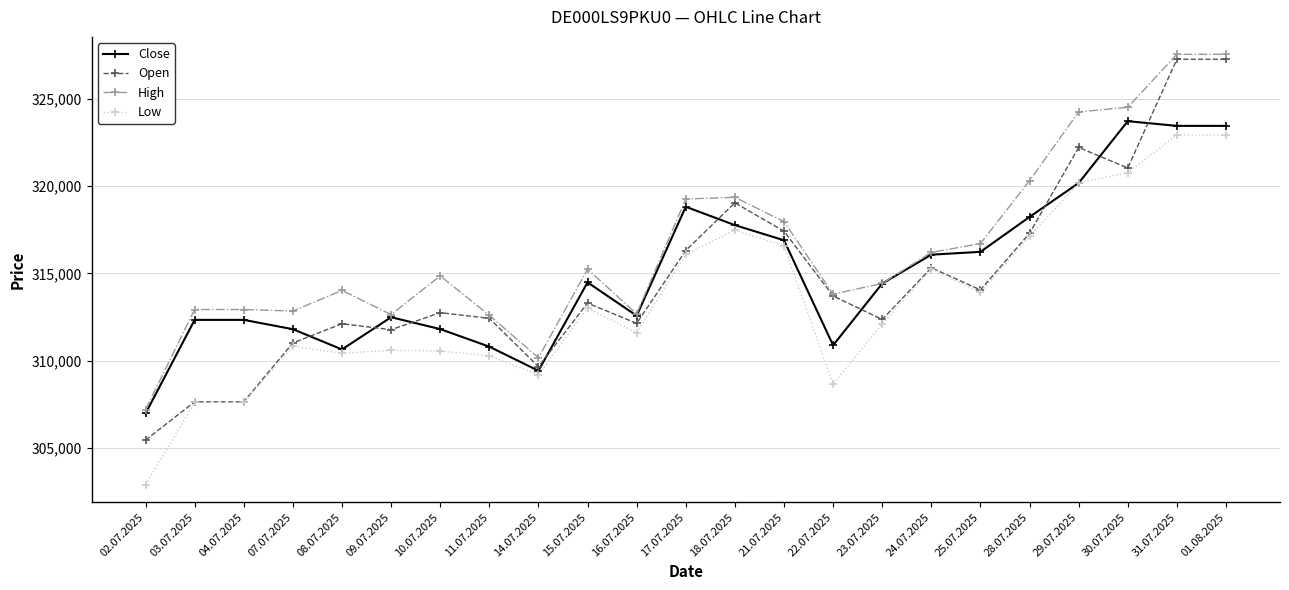

What is the sum of the Open values at 17.07.2025 and 31.07.2025?

643593